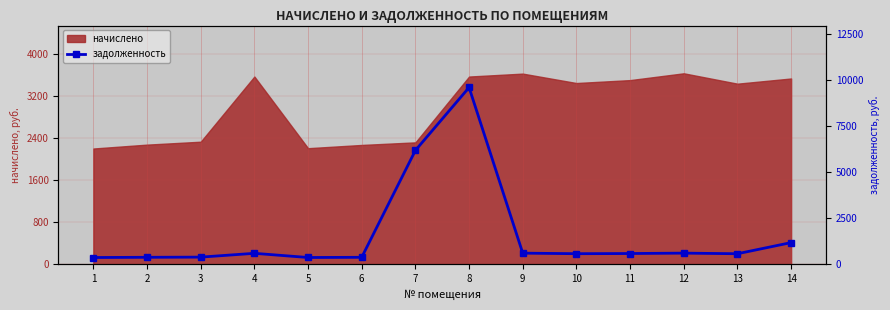

What is the value of the 4th point from the left?

594.0